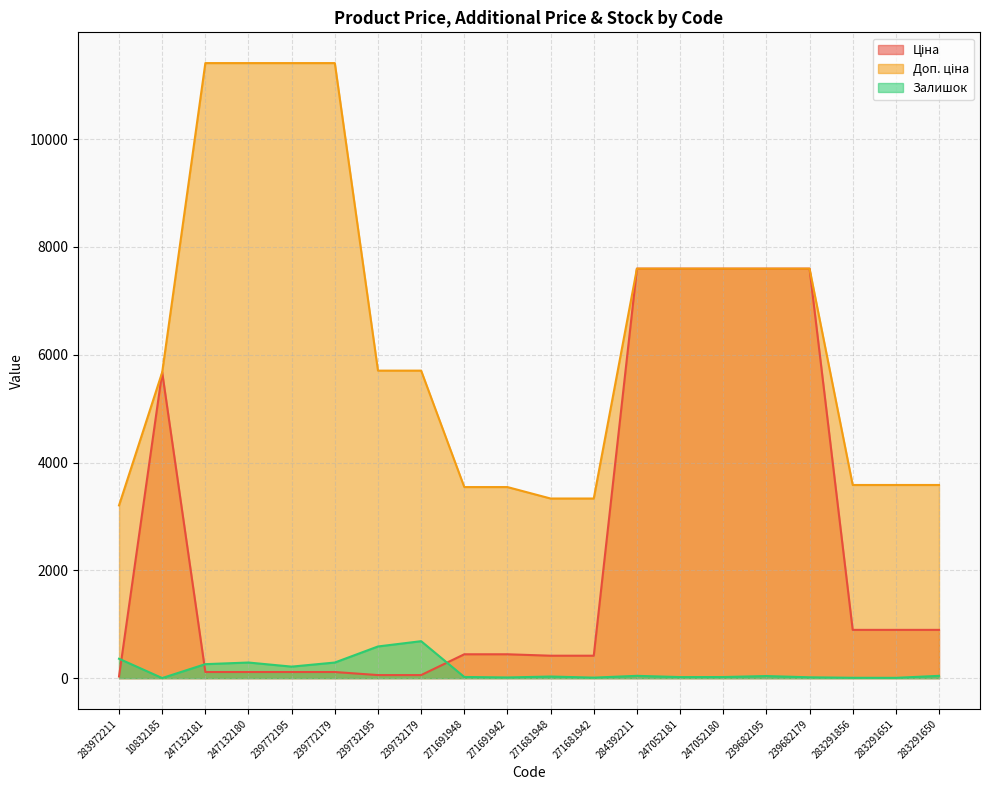

What is the minimum value shown in the chart?

2.0